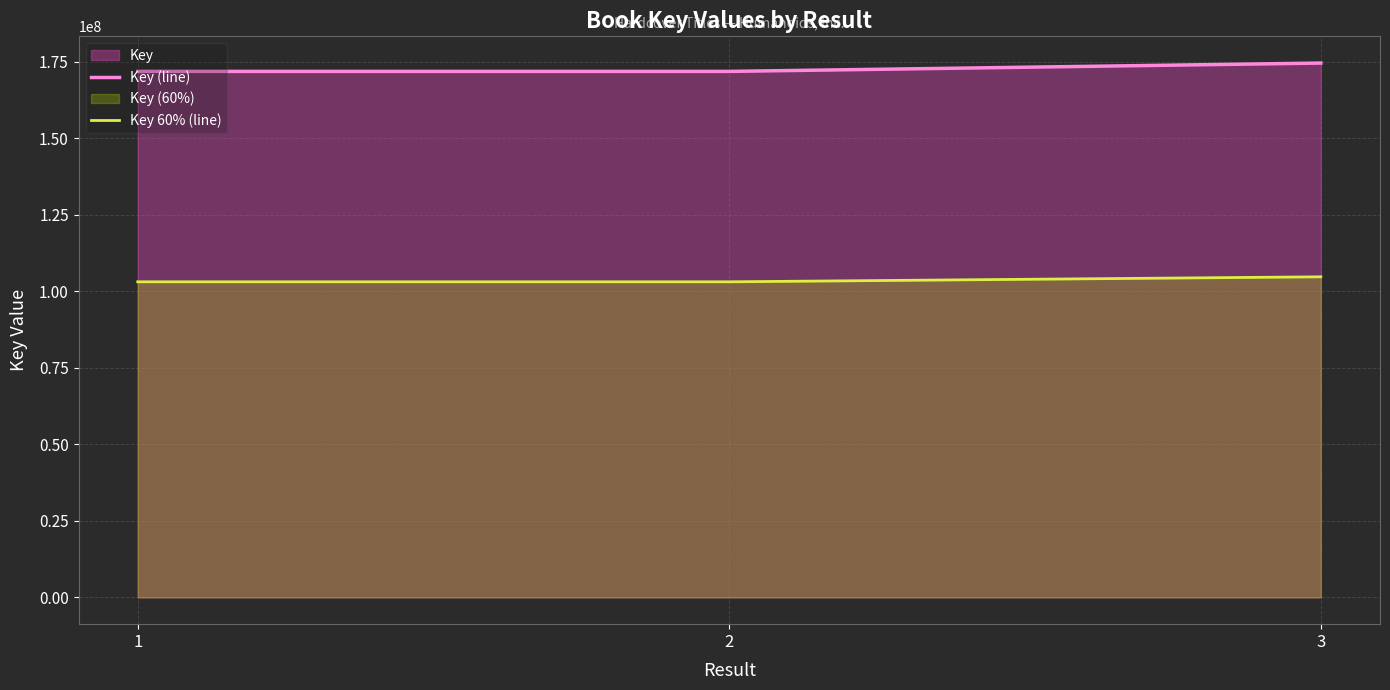

Reading right to left, extract all data points from this chart.

Key (line): 174560947.0	171836950.0	171836874.0
Key 60% (line): 104736568.2	103102170.0	103102124.4